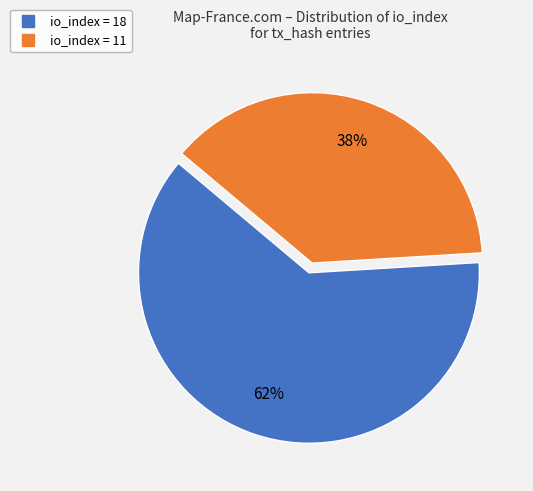

How many slices are in this pie chart?

2